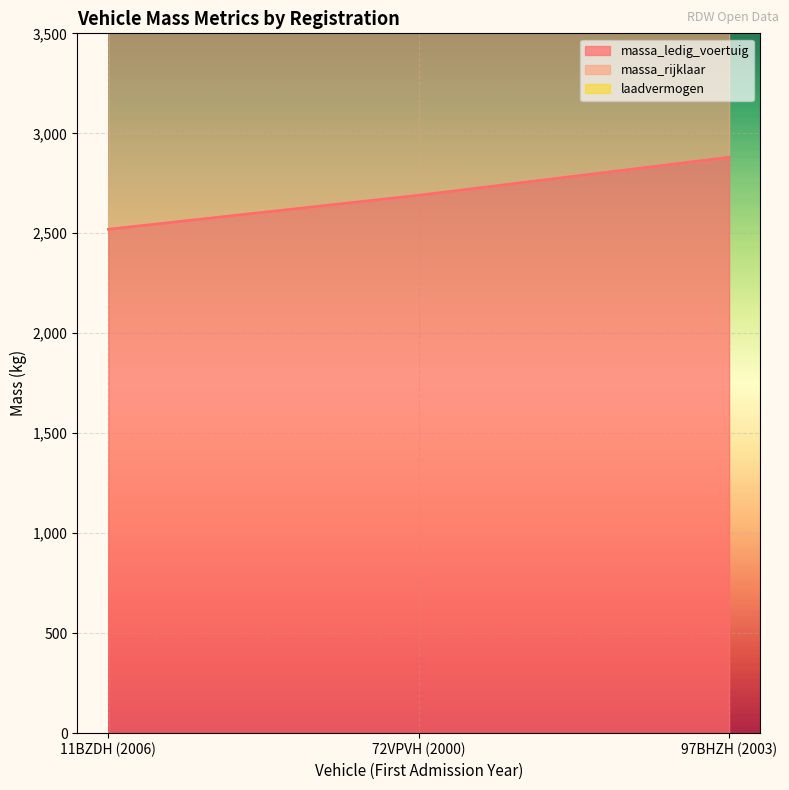

What are all the series names shown in the legend?

massa_ledig_voertuig, massa_rijklaar, laadvermogen